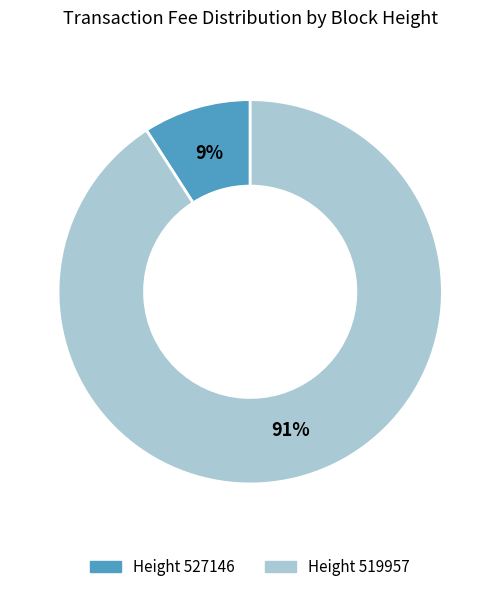

How many slices are in this pie chart?

2